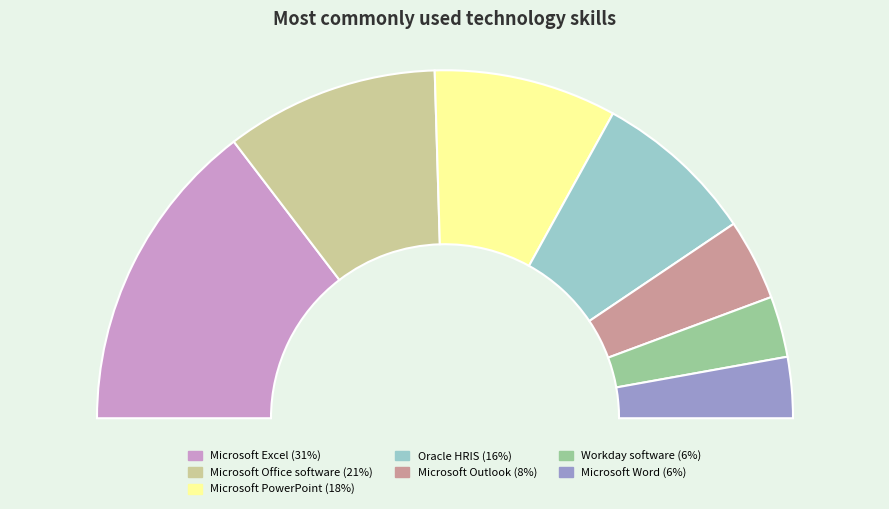

Does any single category account for the majority?

No